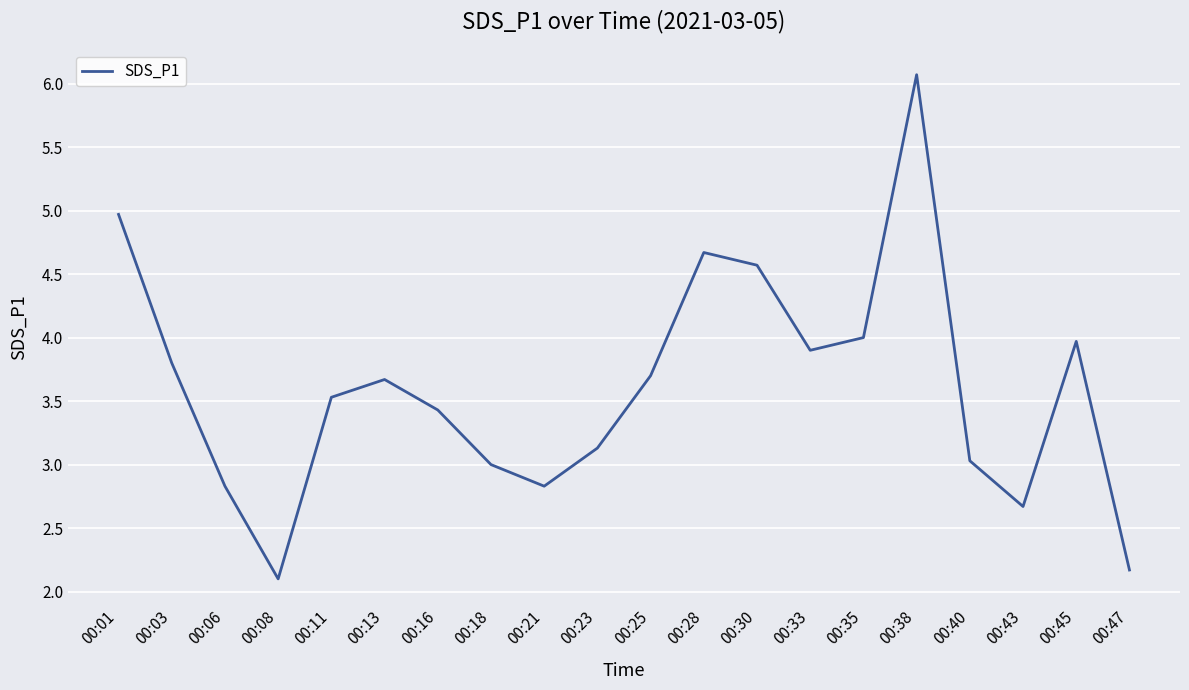

How many lines are shown in the chart?

1